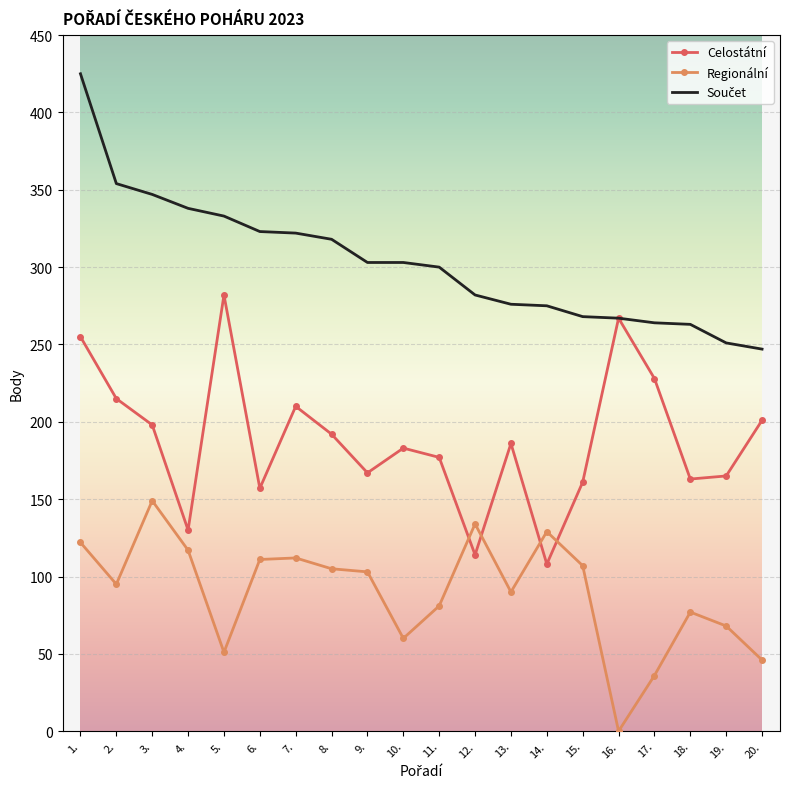

At which label does Regionální reach its minimum?

16.